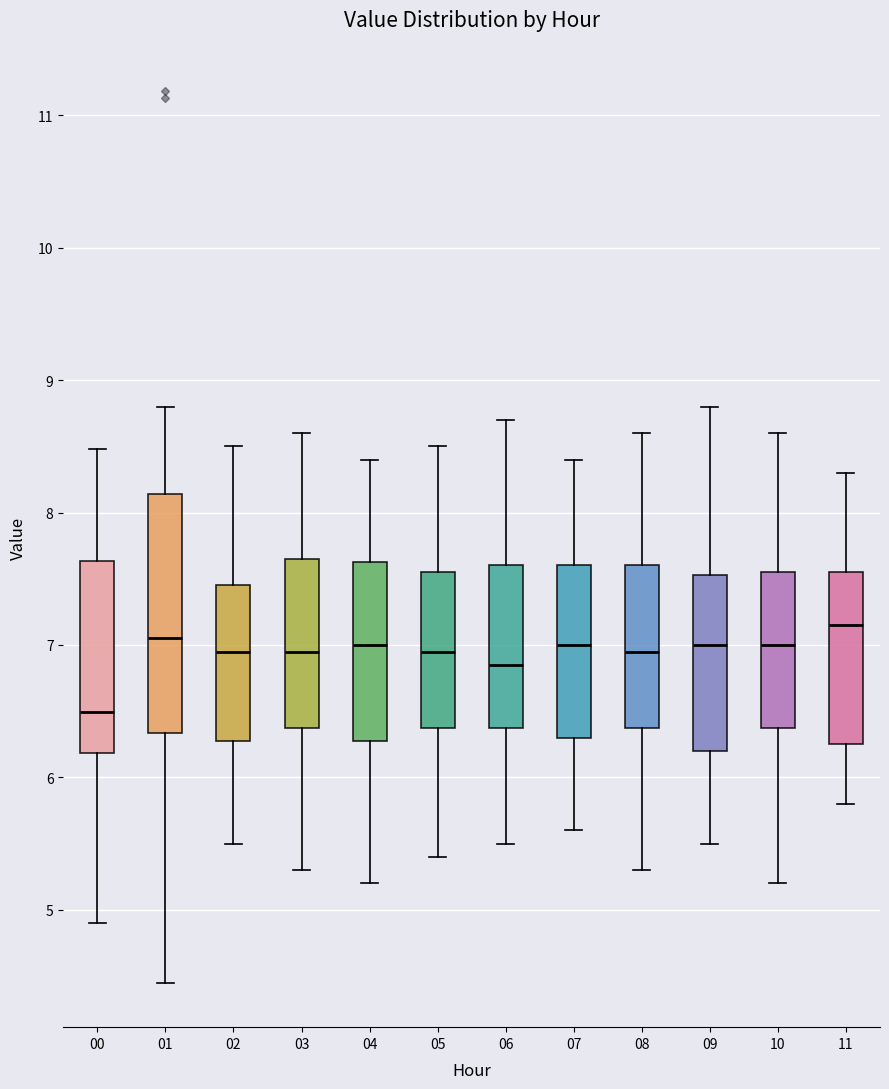

Comparing the boxes themselves (not the whiskers), which one is the tallest?

01